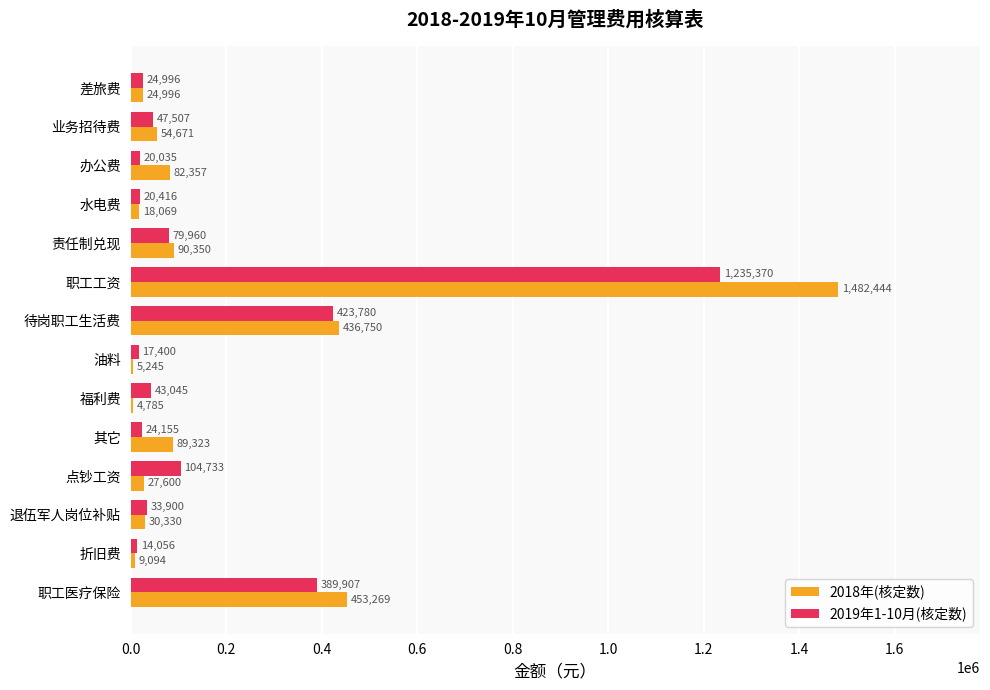

What is the highest value of the 2019年1-10月(核定数) series?

1235370.0